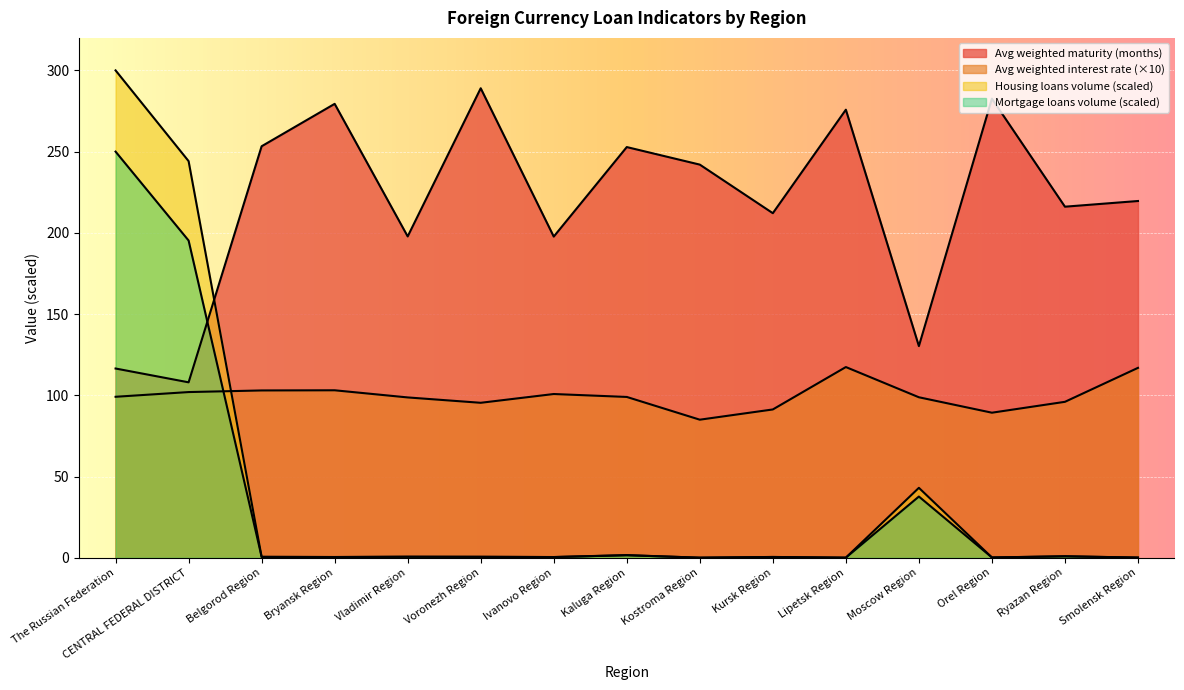

The Volume of loans total (mln rub) series shows 1.0 at Voronezh Region. True or false?

False